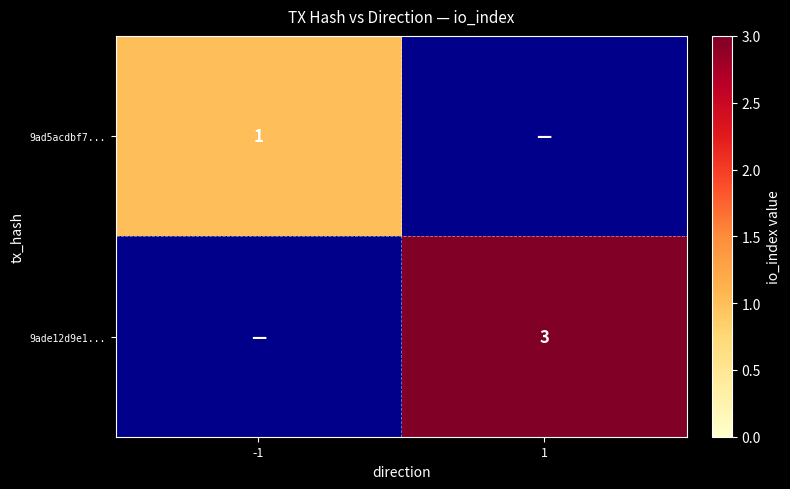

Which has a higher value, 1 or -1?

-1